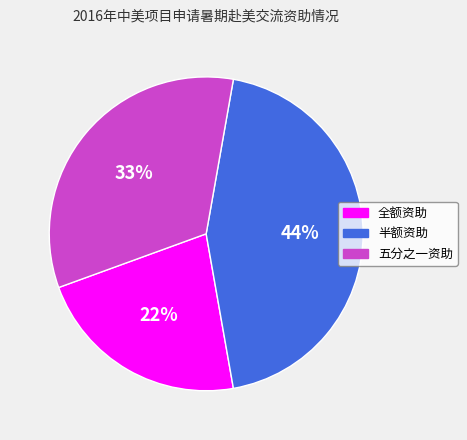

Do 半额资助 and 五分之一资助 together represent more than half of the pie?

Yes